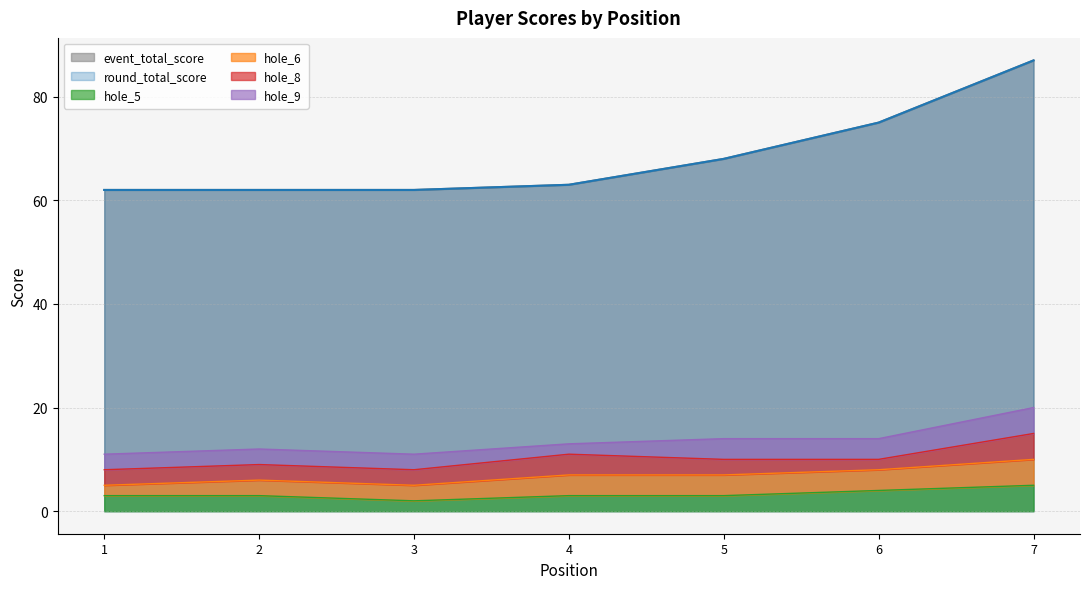

What is the sum of all hole_5 values?

23